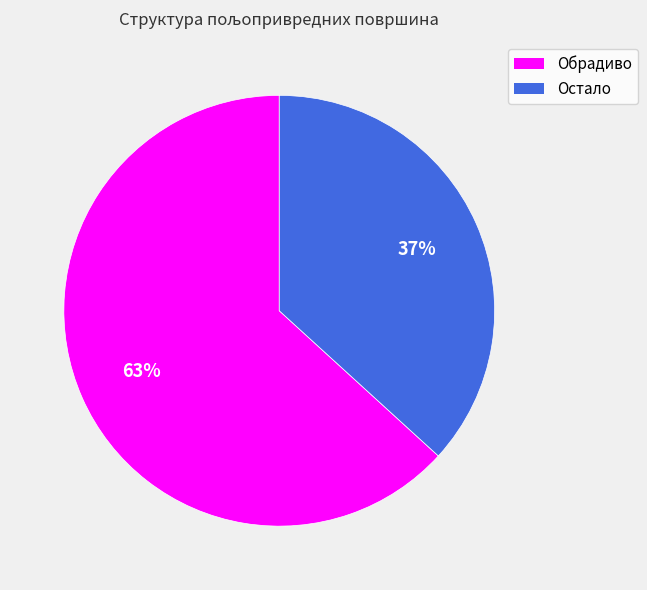

To the nearest percent, what is the average slice percentage?

50%